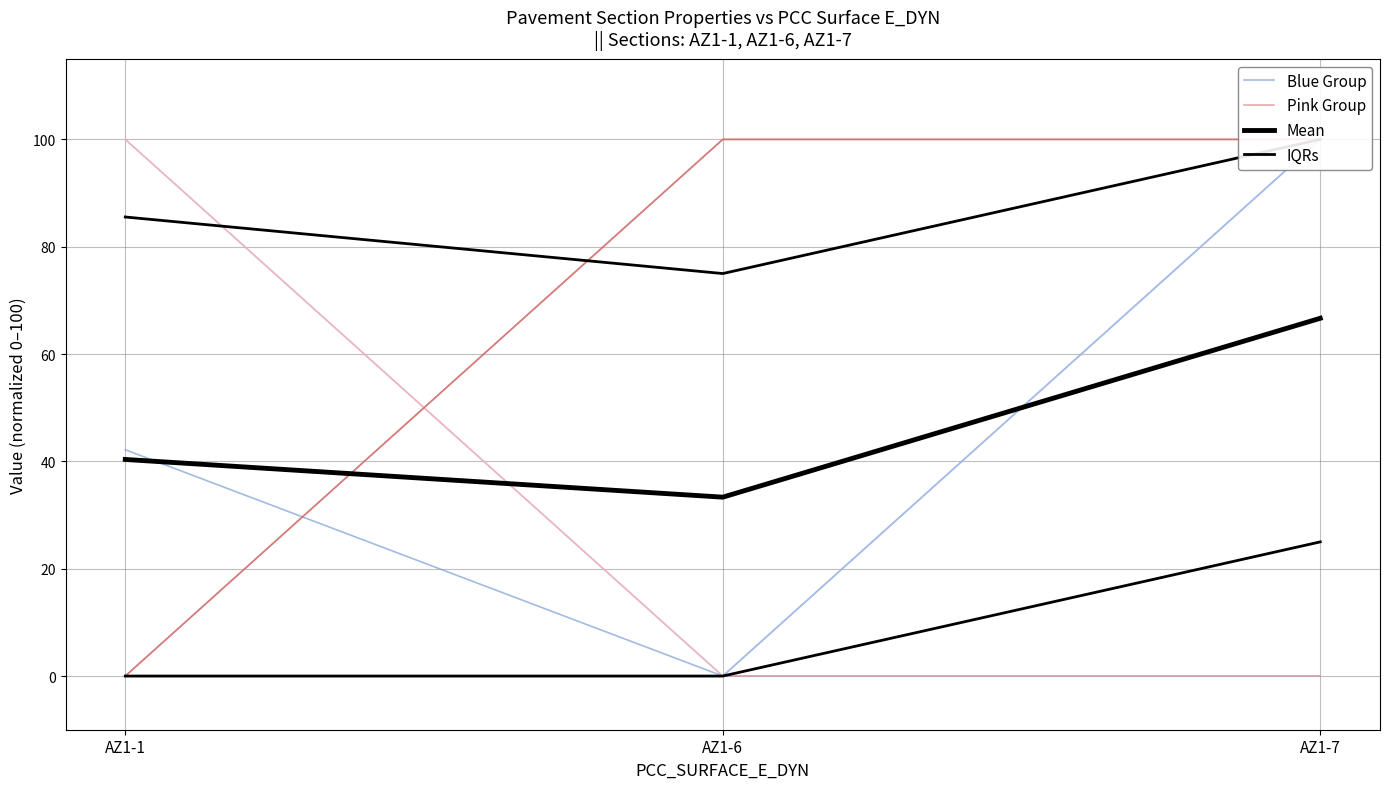

What is the difference between the highest and lowest values at AZ1-6?

100.0